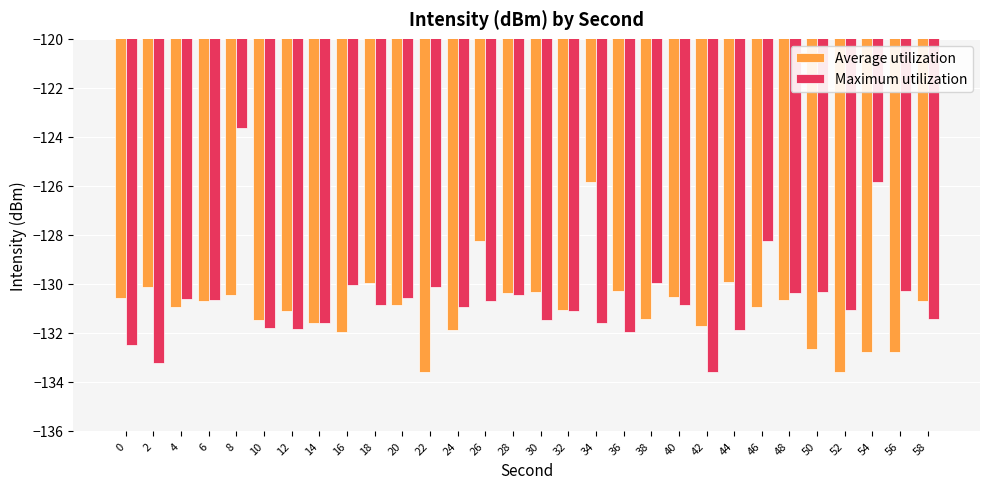

Which series has the largest total across all categories?

Maximum utilization